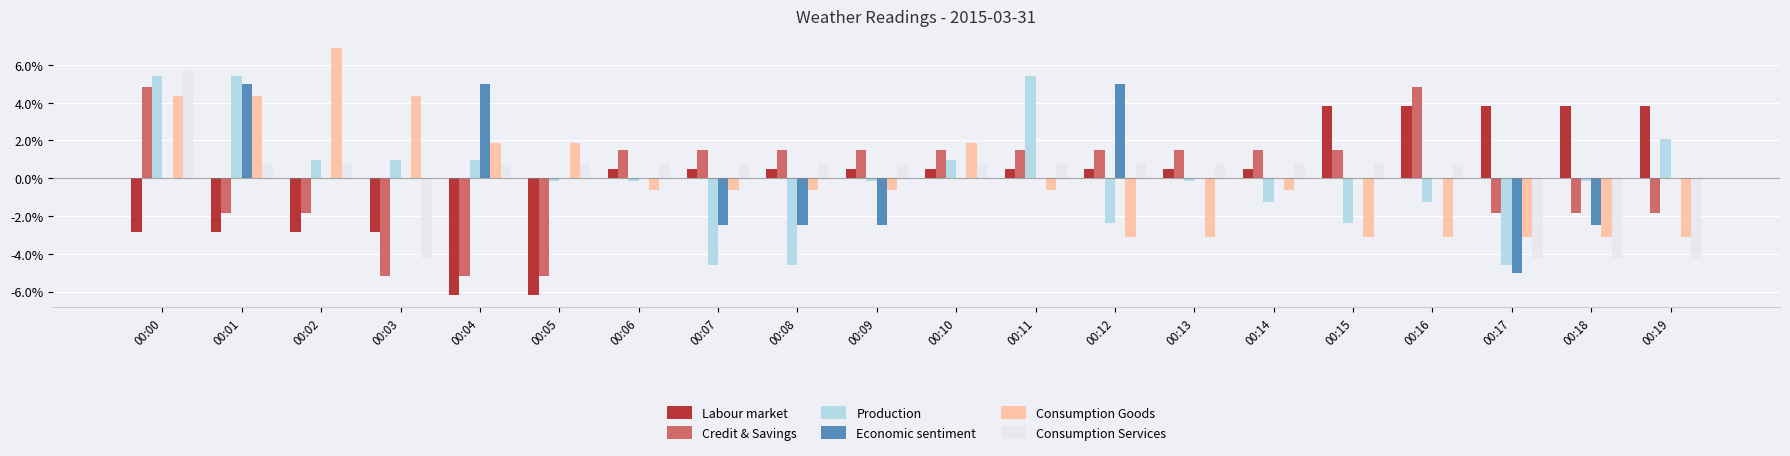

What is the spread (max minus min) of values at 00:09?

4.0